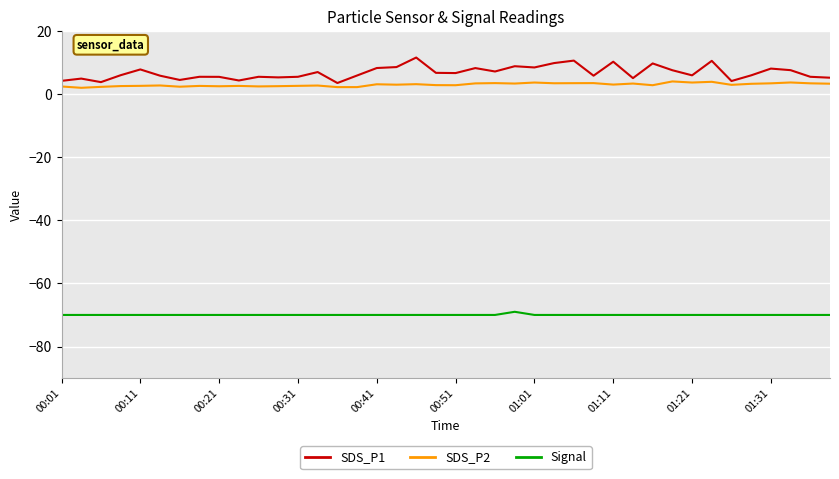

True or false: Signal and SDS_P2 intersect in this chart.

False